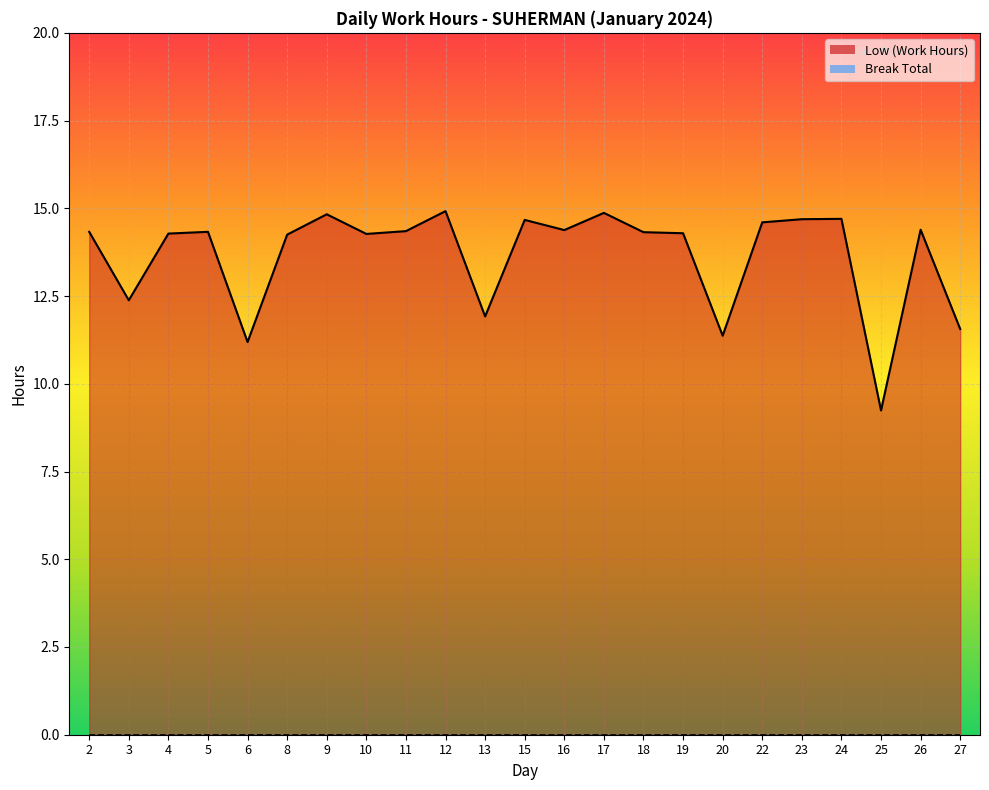

What is the sum of the values at 27 and 2?

25.9